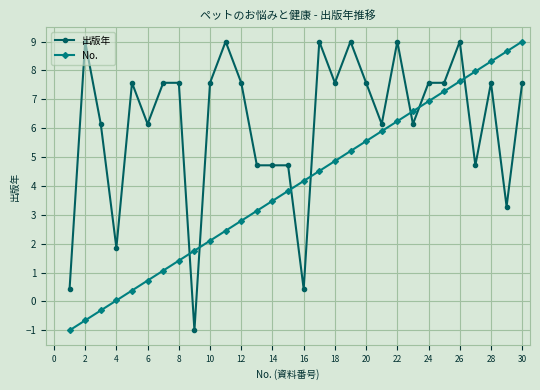

Which series has the largest total across all categories?

出版年